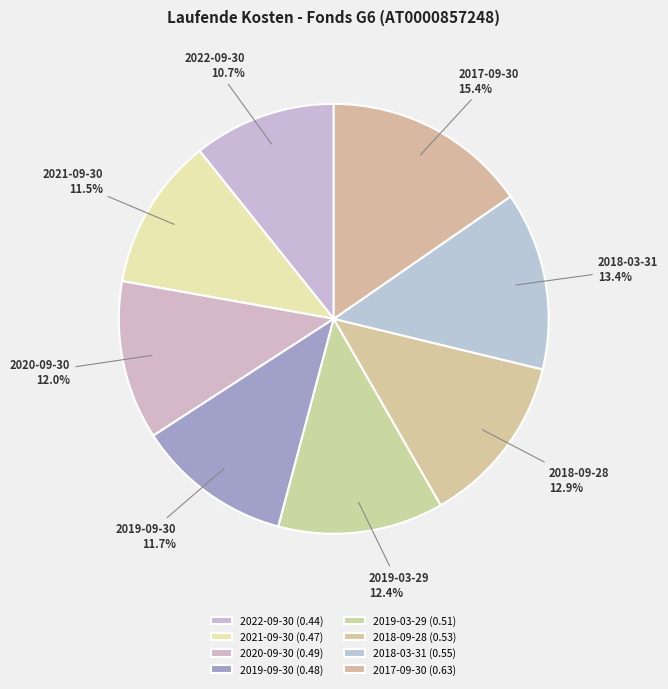

True or false: 2022-09-30 accounts for 11% of the total.

True